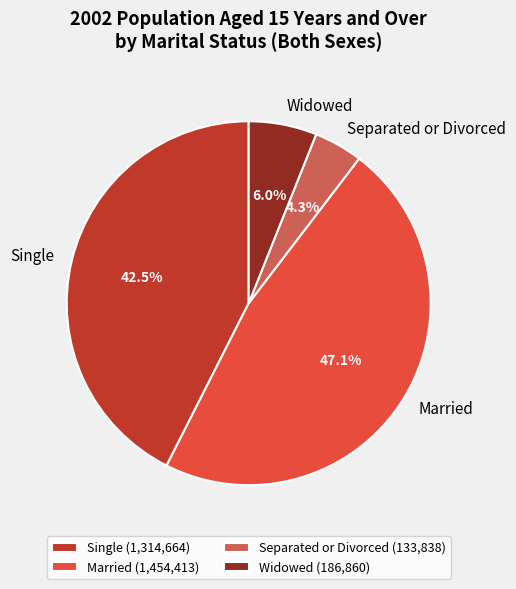

Does any single category account for the majority?

No